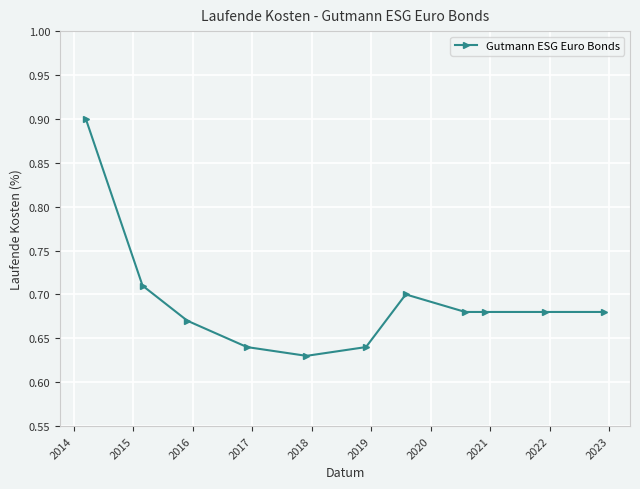

What is the difference between the maximum and minimum values?

0.3